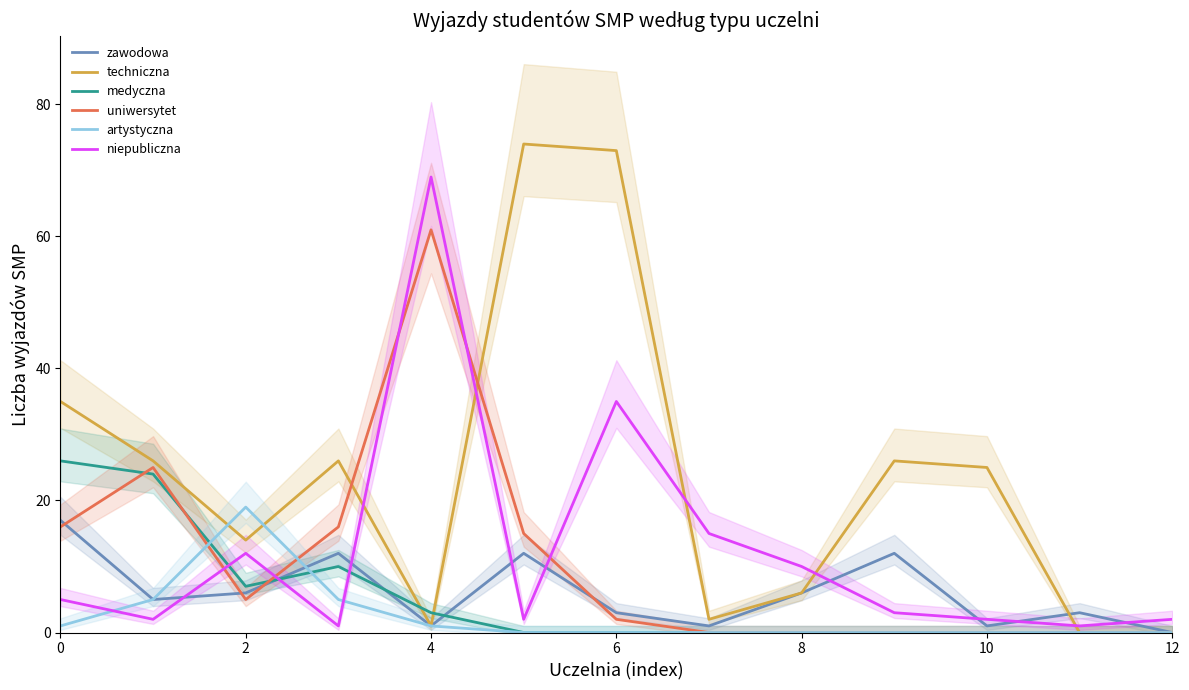

What value does the artystyczna series have at 0?

1